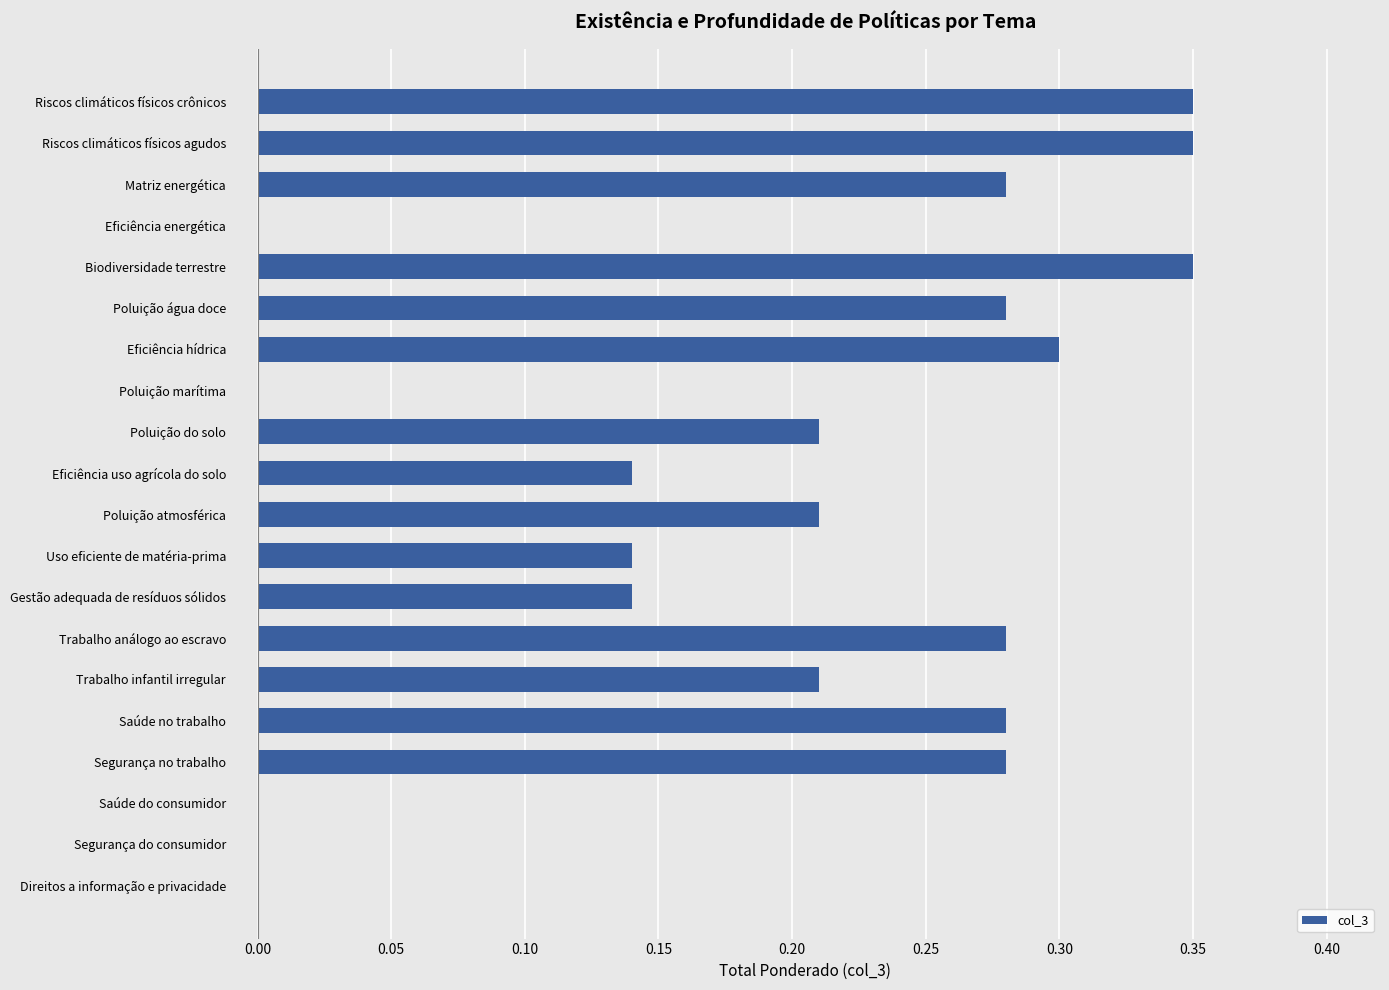

Which has a higher value, Uso eficiente de matéria-prima or Segurança no trabalho?

Segurança no trabalho